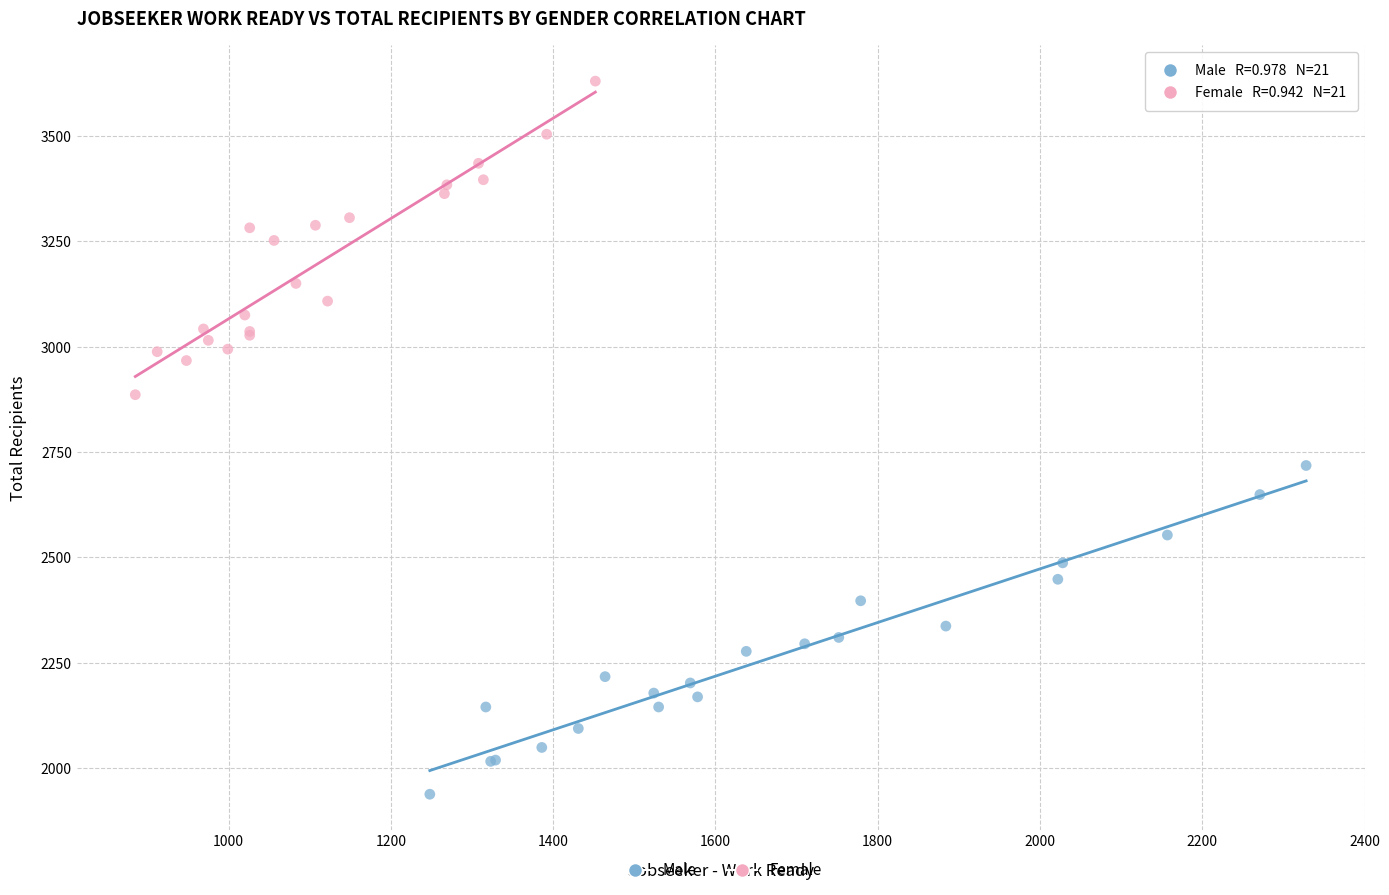

Which series has the largest Y range (max minus min)?

Male